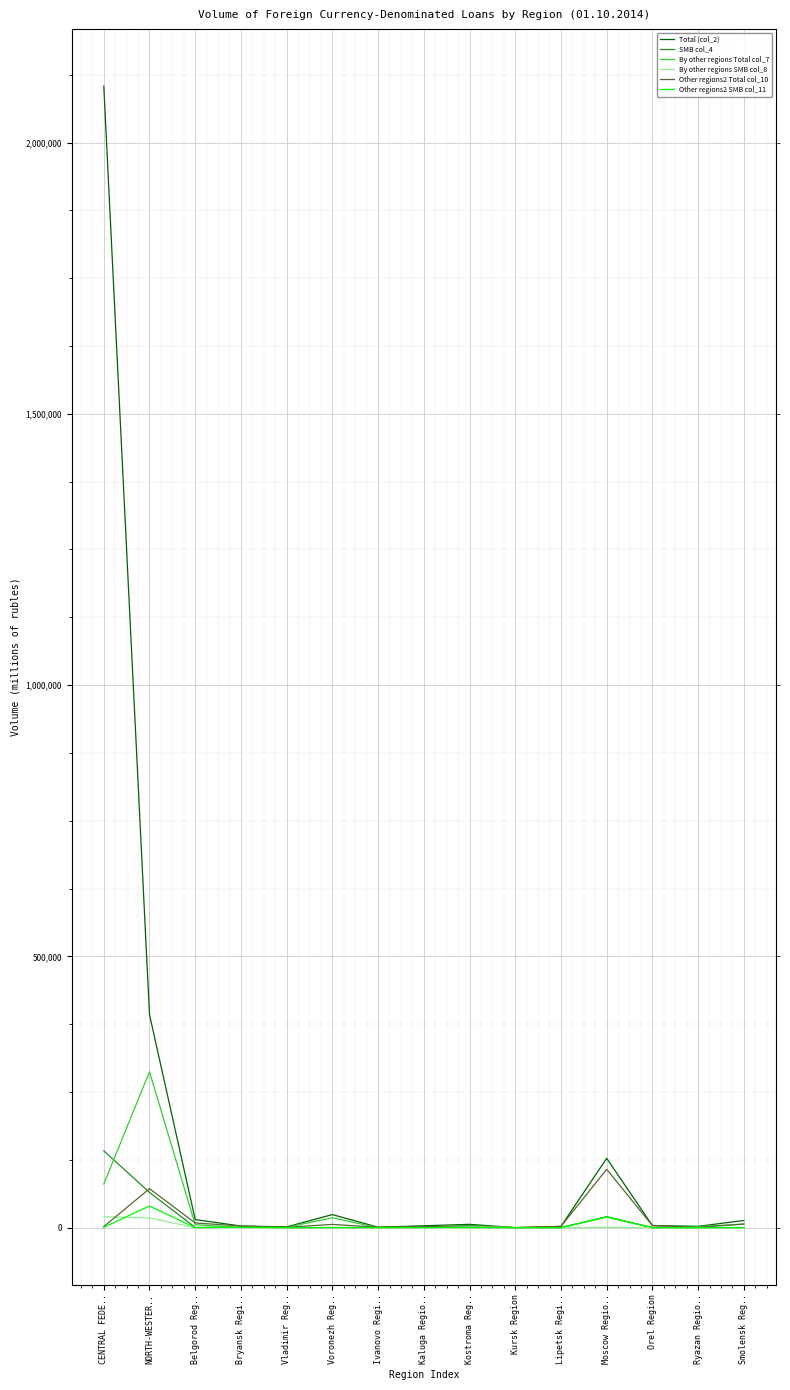

What is the label of the 10th point from the left?

Kursk Region